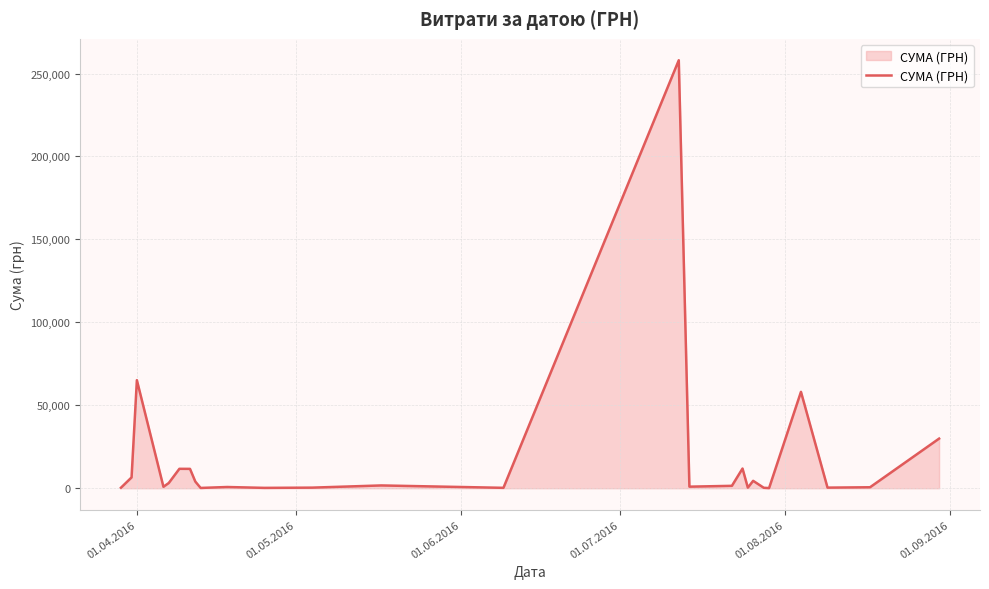

What is the maximum value shown in the chart?

258001.8